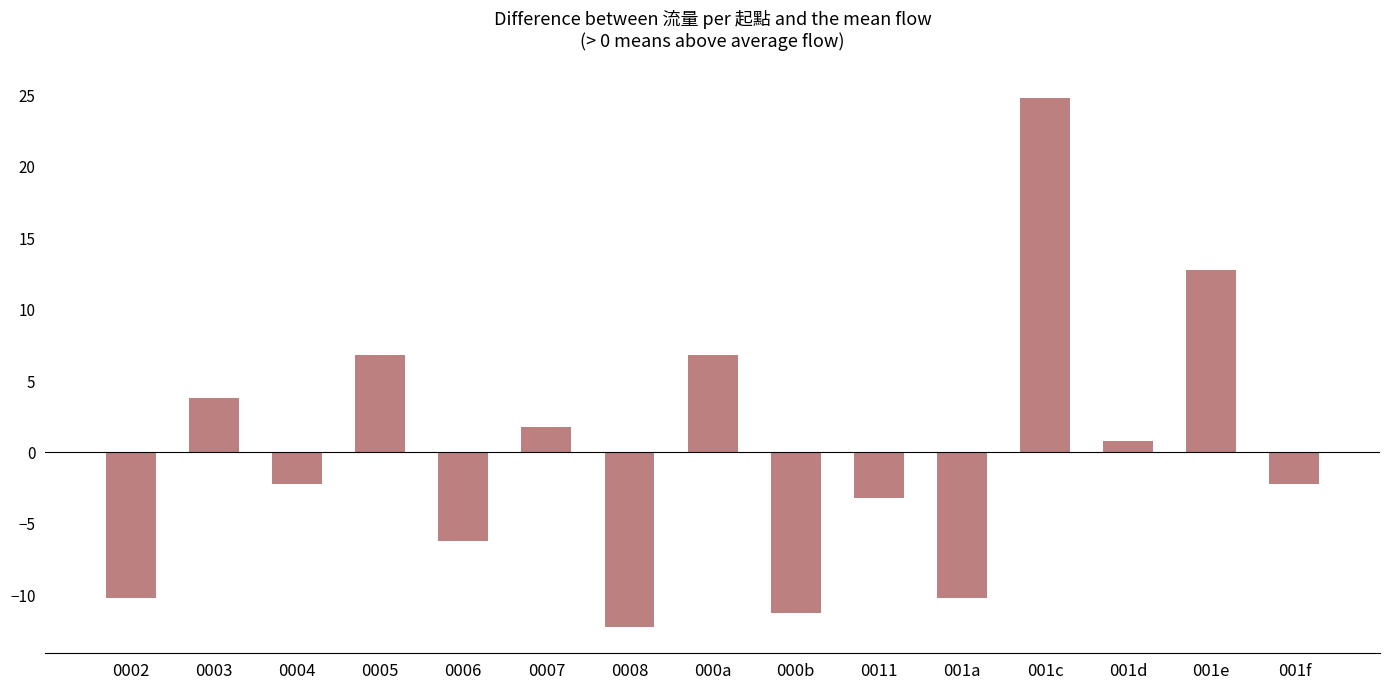

Between 0005 and 0003, which is larger?

0005